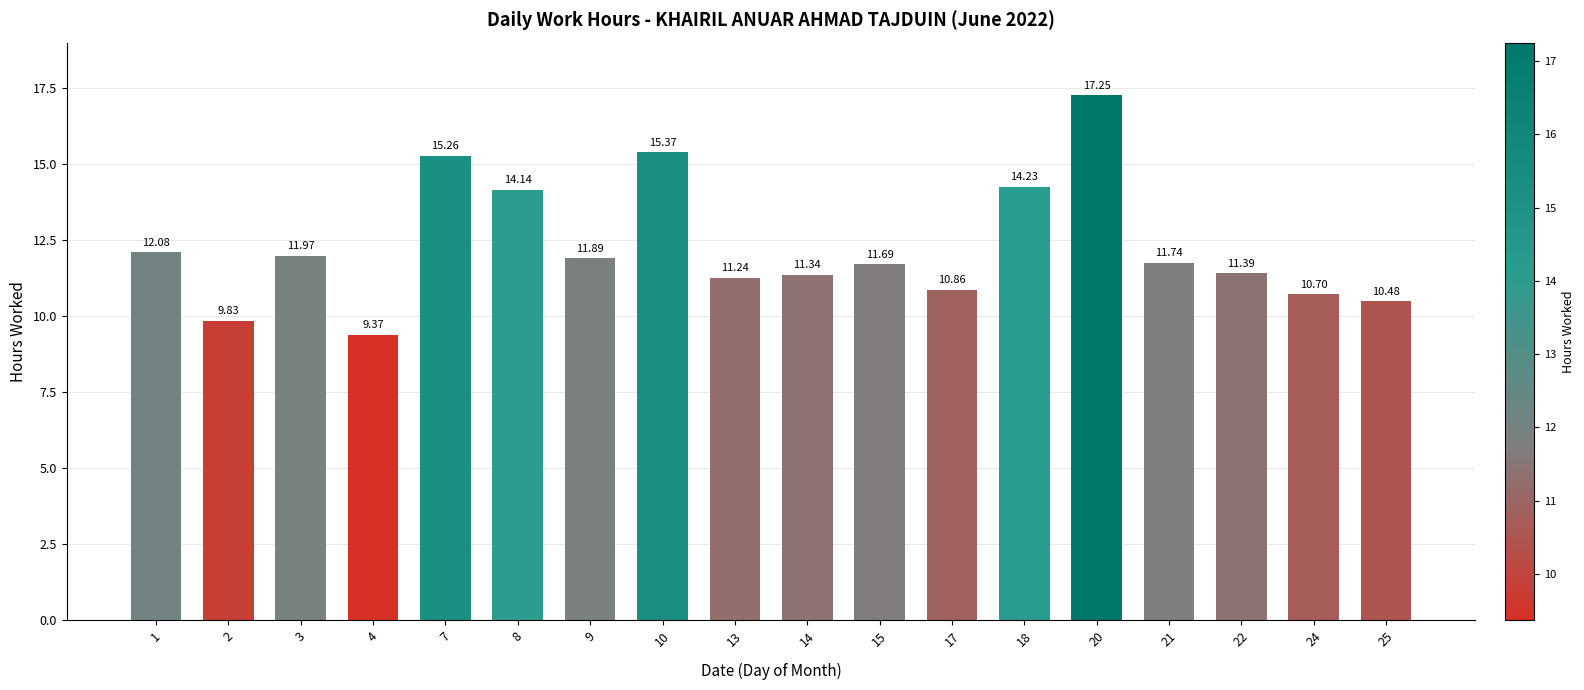

List the labels in order of value, largest first.

20, 10, 7, 18, 8, 1, 3, 9, 21, 15, 22, 14, 13, 17, 24, 25, 2, 4